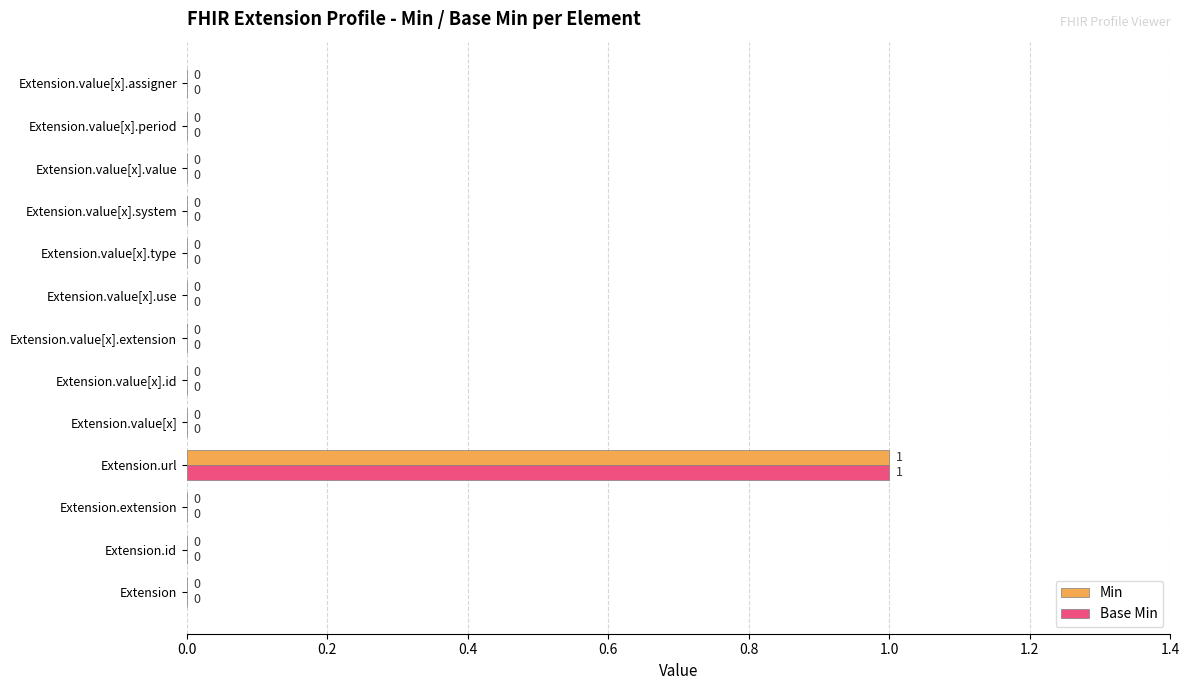

The value of Base Min at Extension.value[x].id is 1. True or false?

False